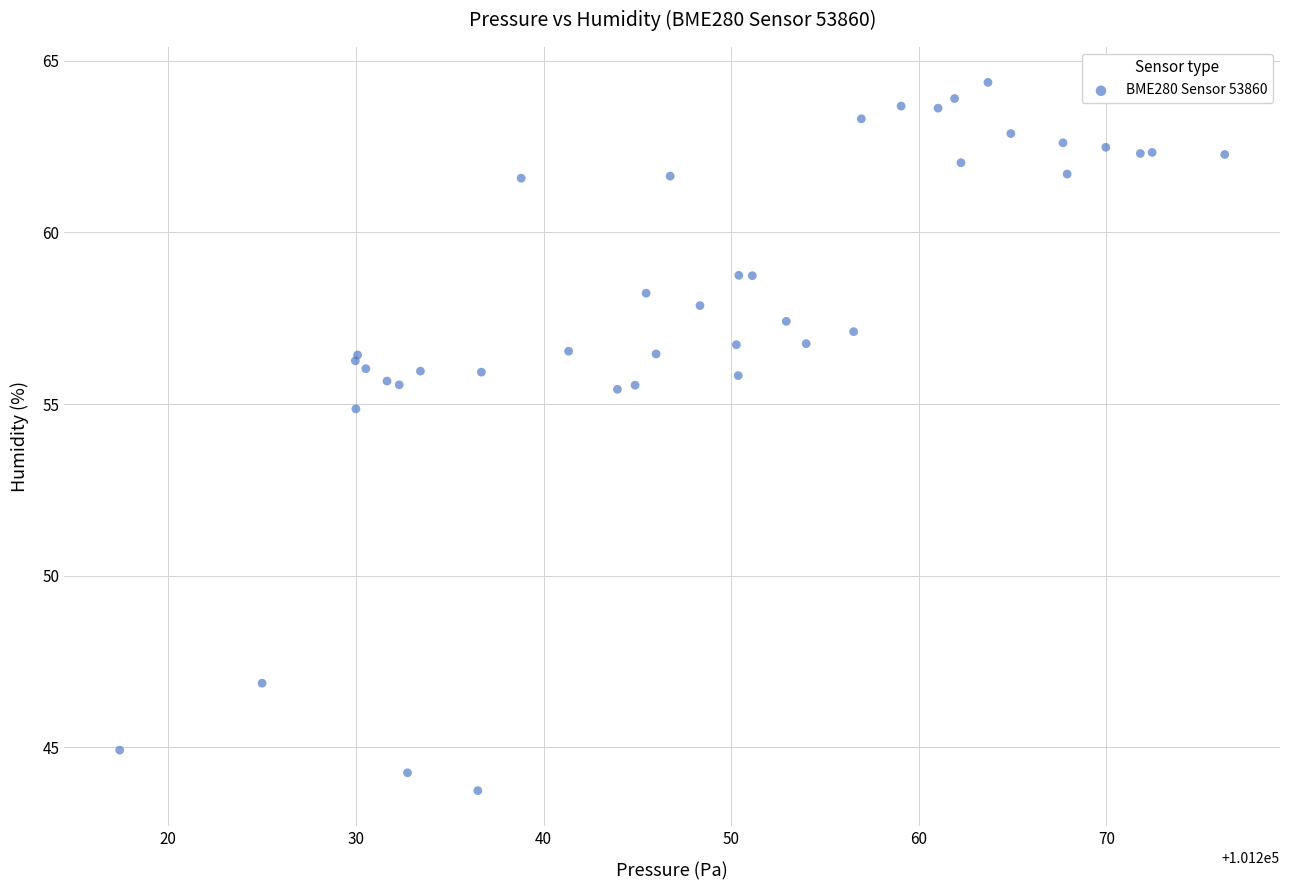

What Y value in the scatter plot is closest to 54?

54.9